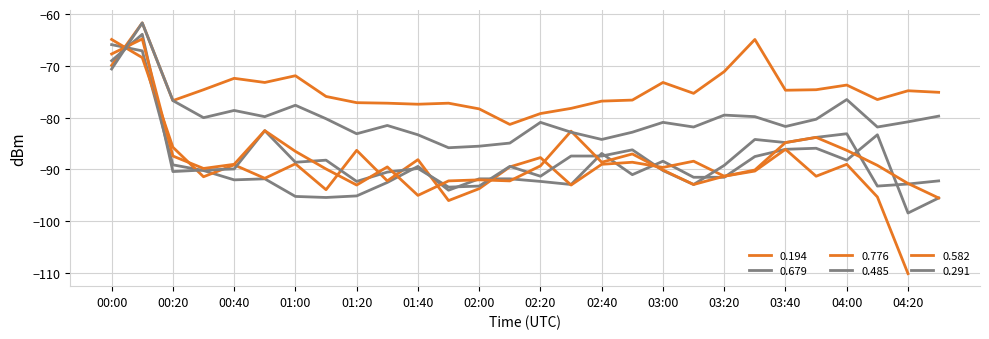

In 0.194, how many points are lower than both neighbors (excluding endpoints)?

7